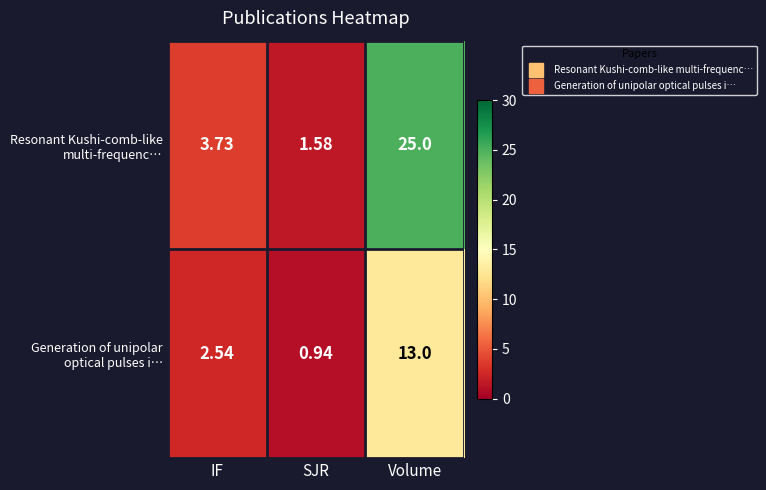

Which category has the highest value across all series?

Volume